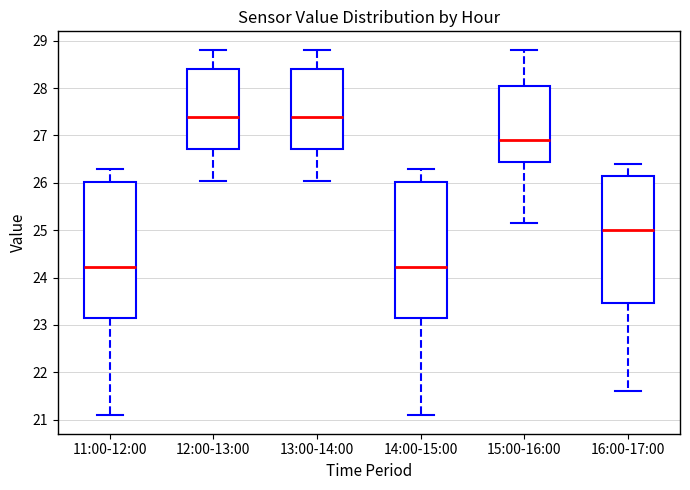

Where does the lower whisker of the box for 12:00-13:00 end on the y-axis? The values are not printed on the chart, so give them approximately, as read against the axis.

26.0